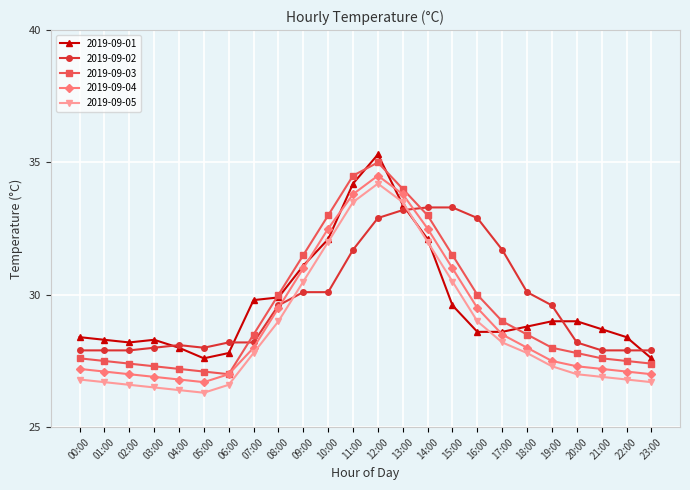

At which label does 2019-09-03 reach its peak?

12:00